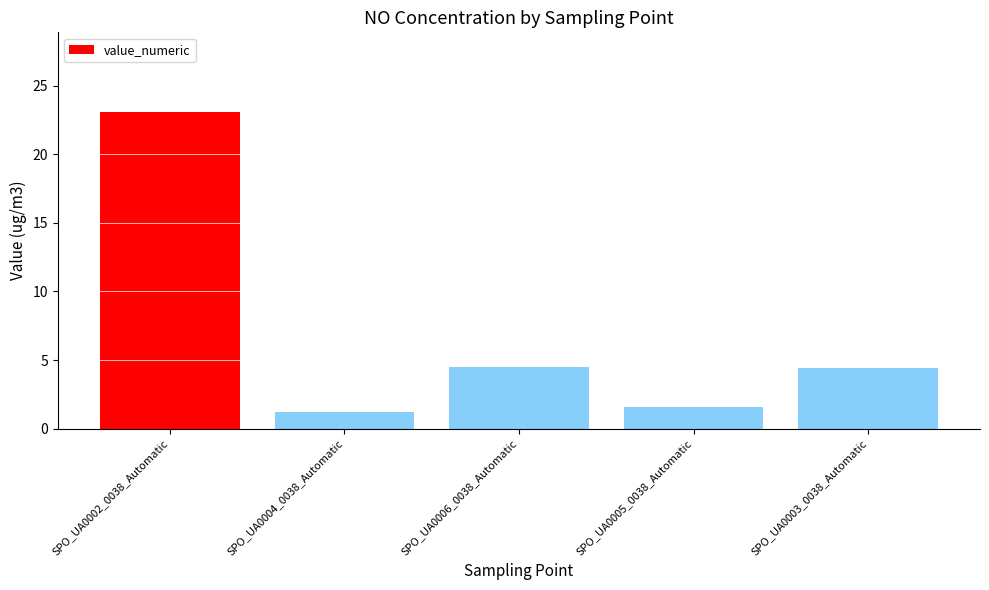

Count the number of categories in the chart.

5